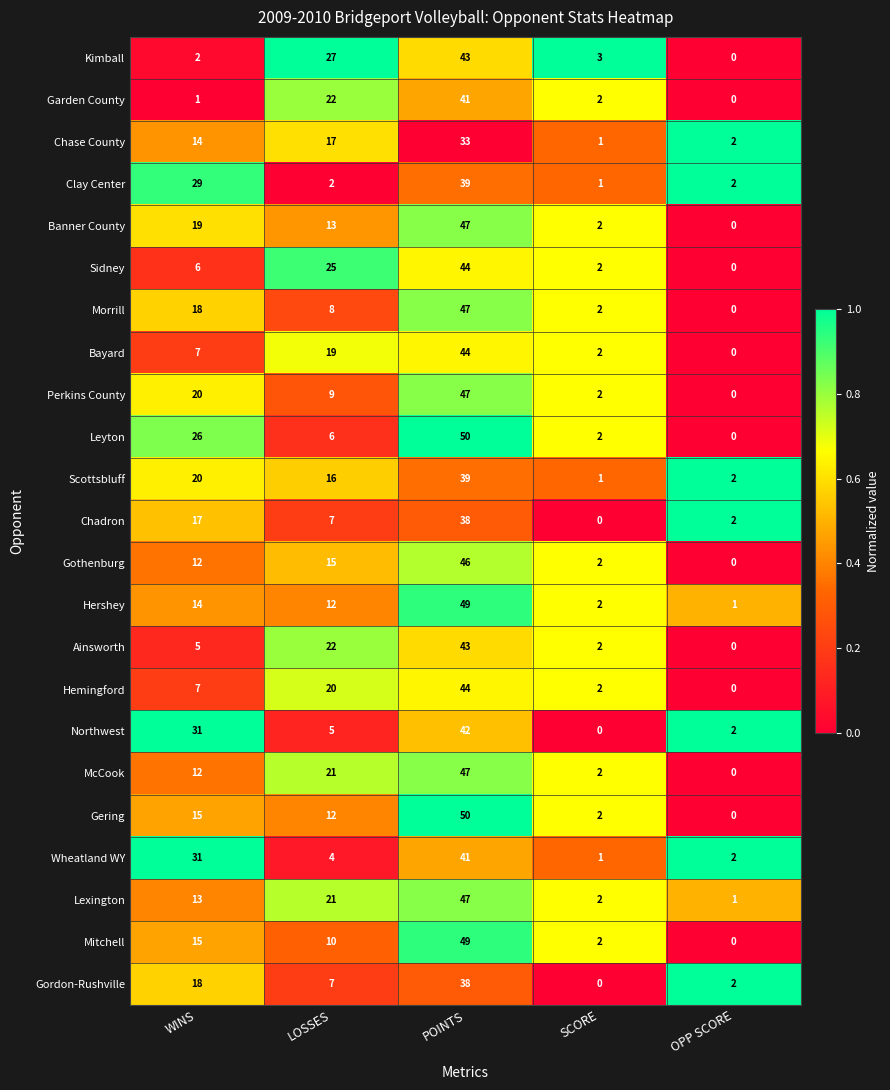

What is the difference between the highest and lowest values at LOSSES?

25